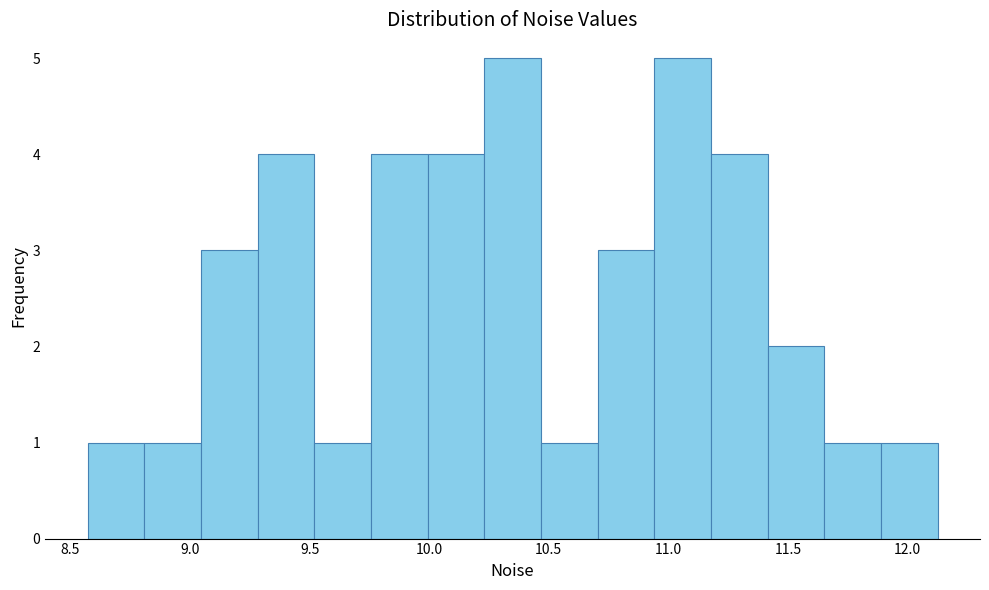

Reading left to right, transcribe this chart: for each bar, give the range it covers on the x-axis and its height. Neither the bar edges nor the heights are printed on the chart, so give them approximately, as read against the axes.

8.55 to 8.80: 1
8.80 to 9.05: 1
9.05 to 9.30: 3
9.30 to 9.50: 4
9.50 to 9.75: 1
9.75 to 10.00: 4
10.00 to 10.25: 4
10.25 to 10.45: 5
10.45 to 10.70: 1
10.70 to 10.95: 3
10.95 to 11.20: 5
11.20 to 11.40: 4
11.40 to 11.65: 2
11.65 to 11.90: 1
11.90 to 12.15: 1